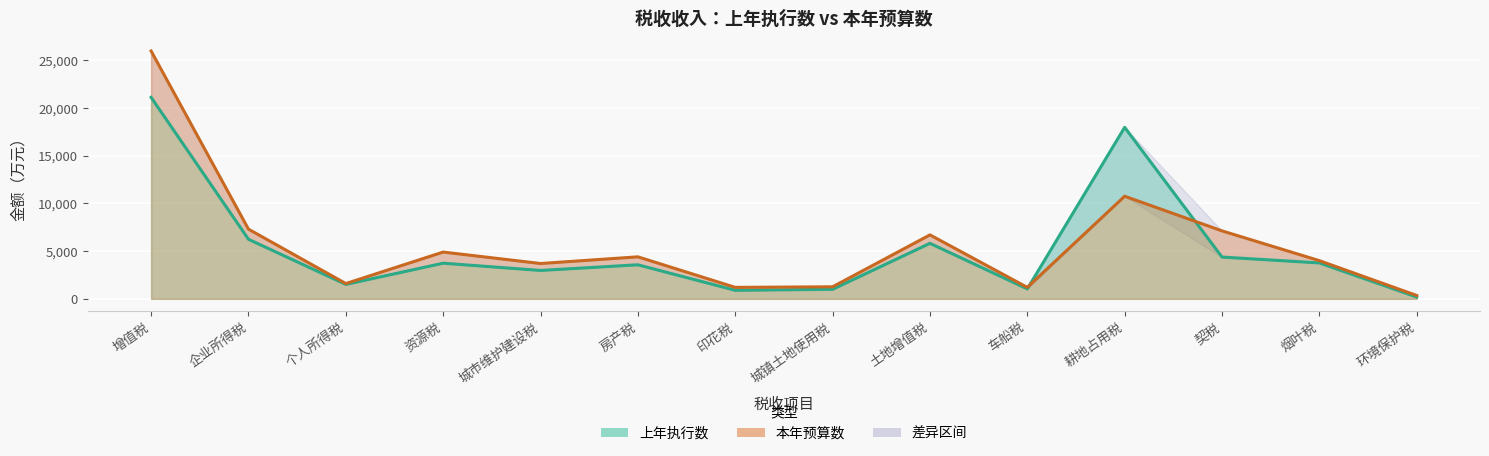

What is the label of the 6th point from the right?

土地增值税